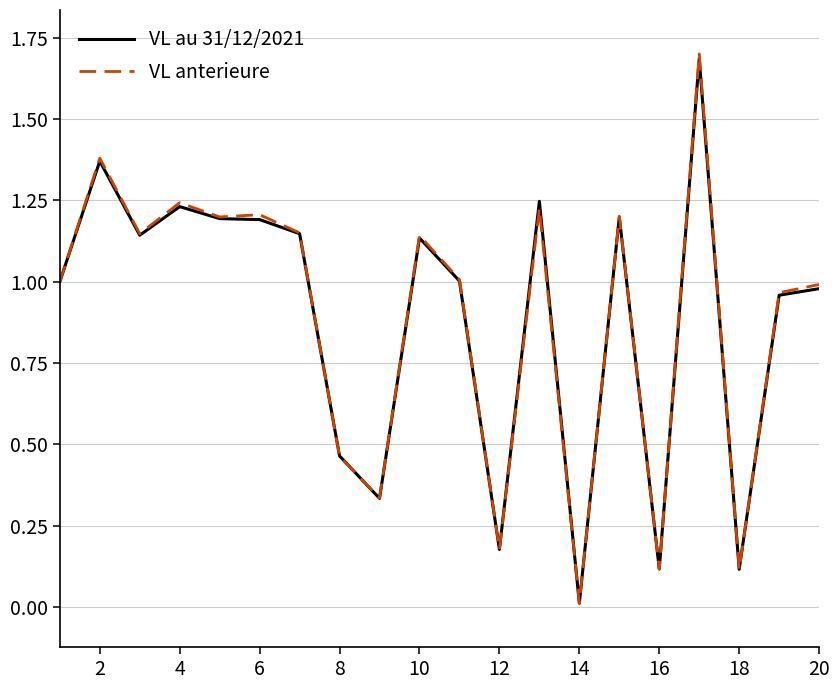

What is the maximum value shown in the chart?

1.7